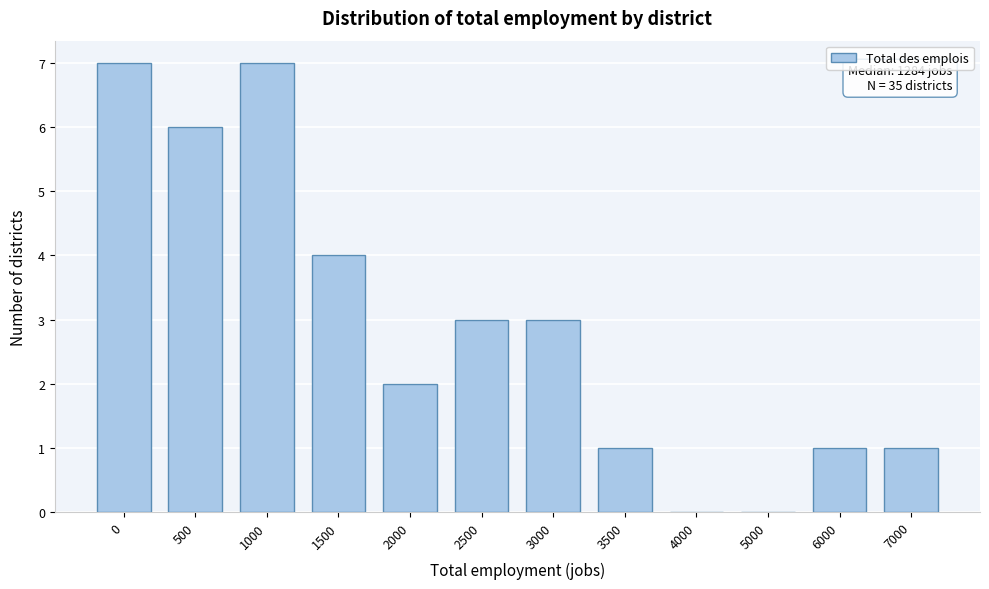

Reading left to right, transcribe all the data shown in this chart.

0=7	500=6	1000=7	1500=4	2000=2	2500=3	3000=3	3500=1	4000=0	5000=0	6000=1	7000=1